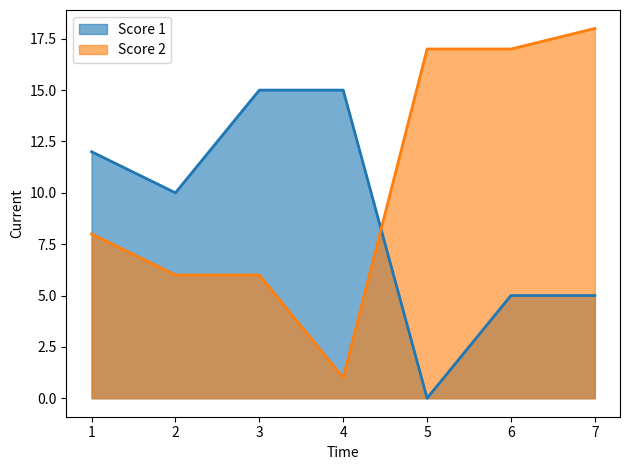

What is the total value across all series at 2?

16